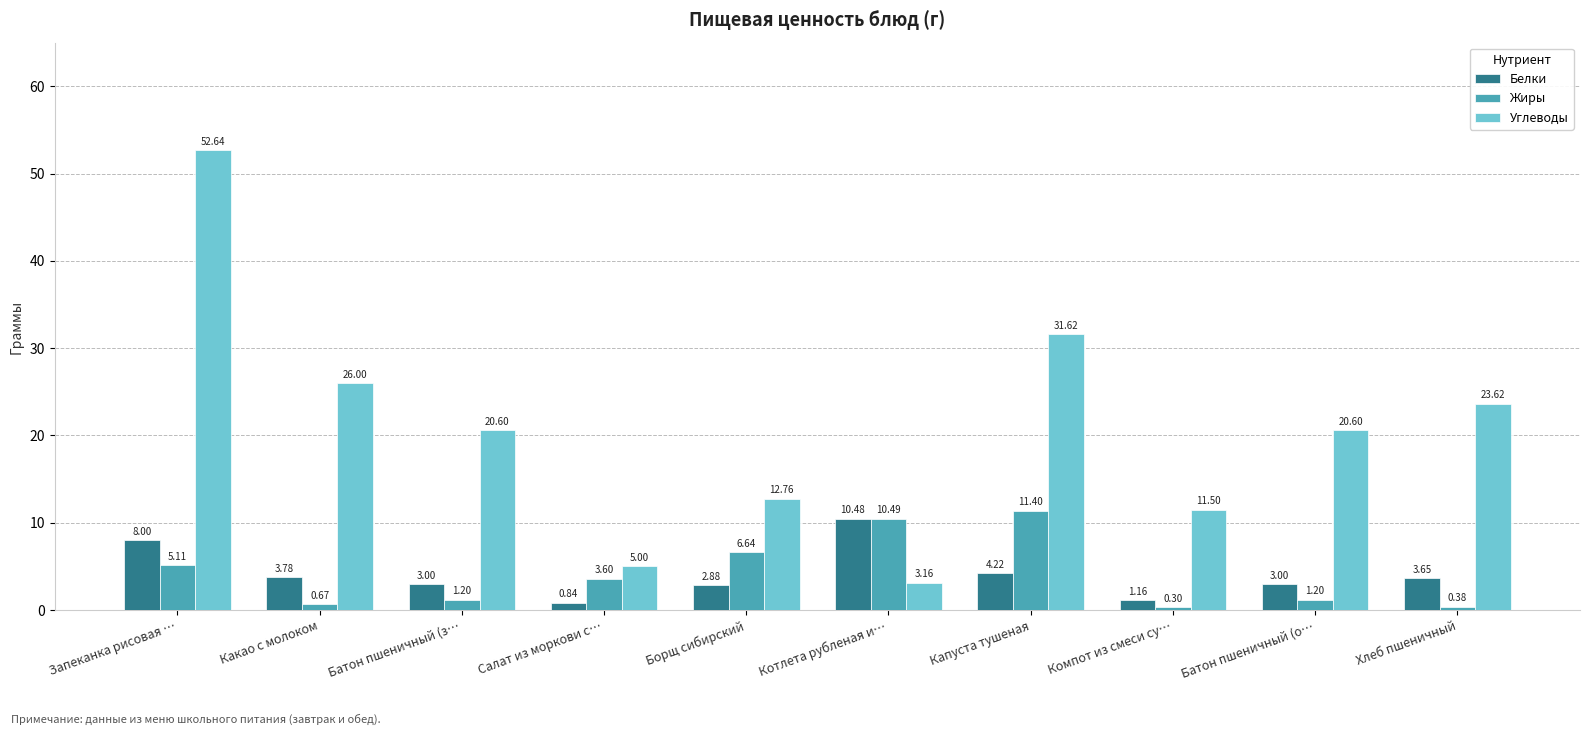

What is the maximum value for Жиры?

11.4